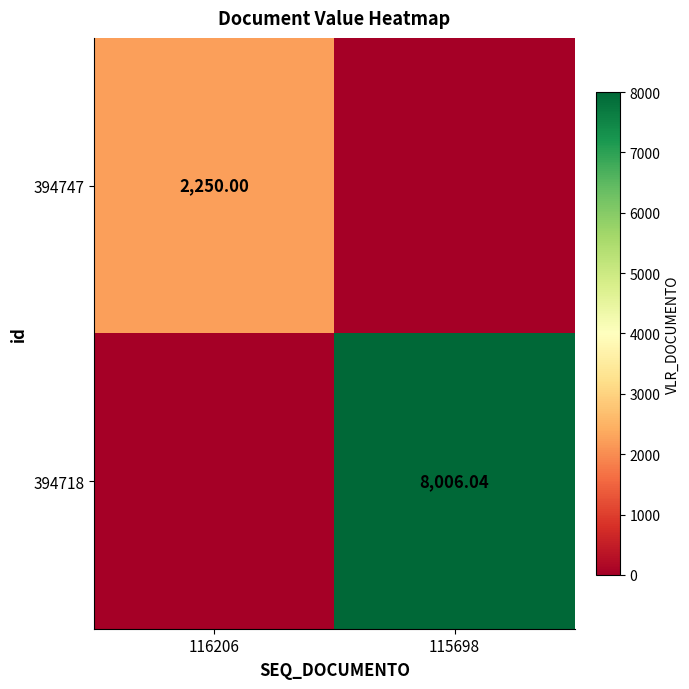

What is the maximum value shown in the chart?

8006.0